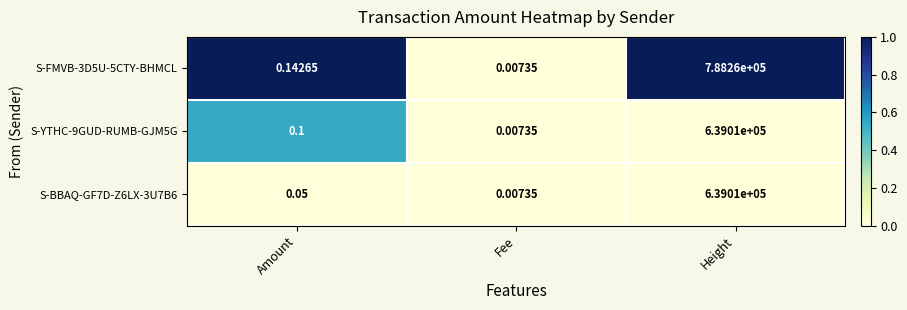

List the labels in order of S-YTHC-9GUD-RUMB-GJM5G value, smallest first.

Fee, Amount, Height